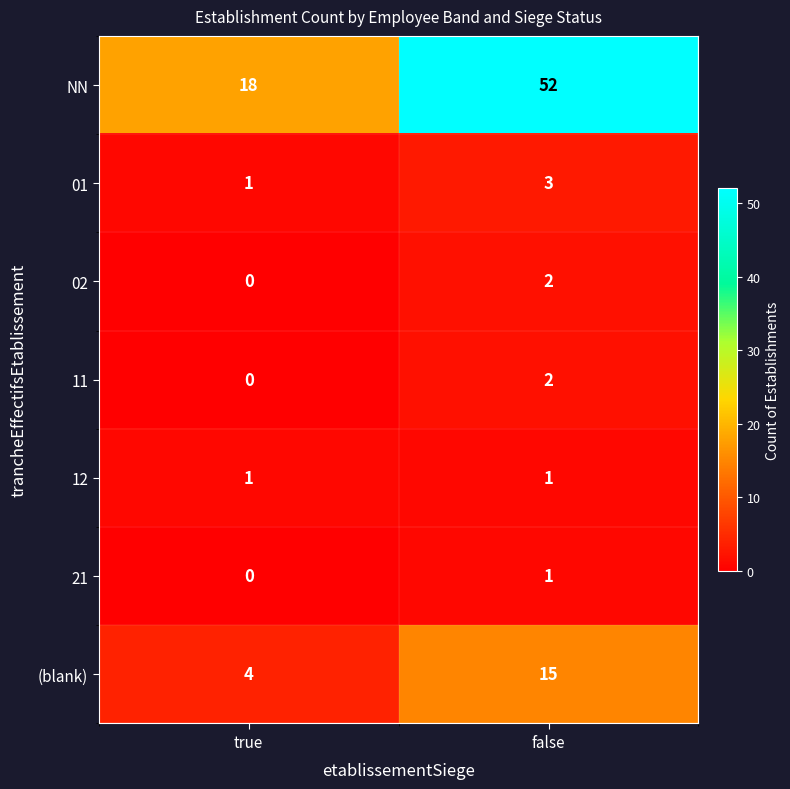

List the labels in order of NN value, largest first.

false, true